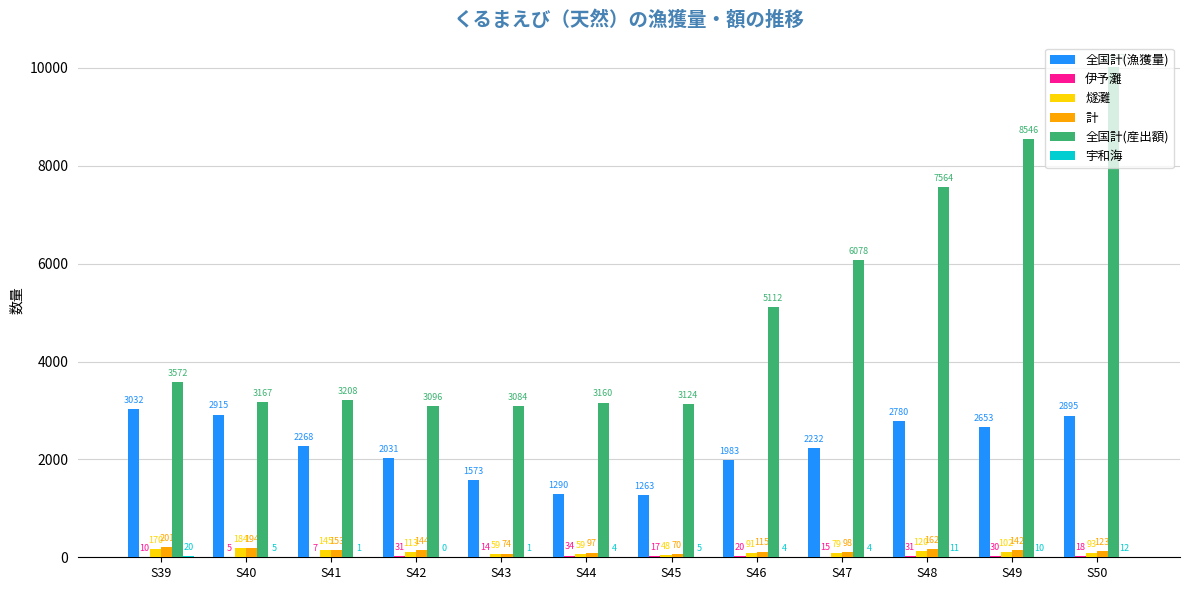

At which category is the sum across all series the highest?

S50